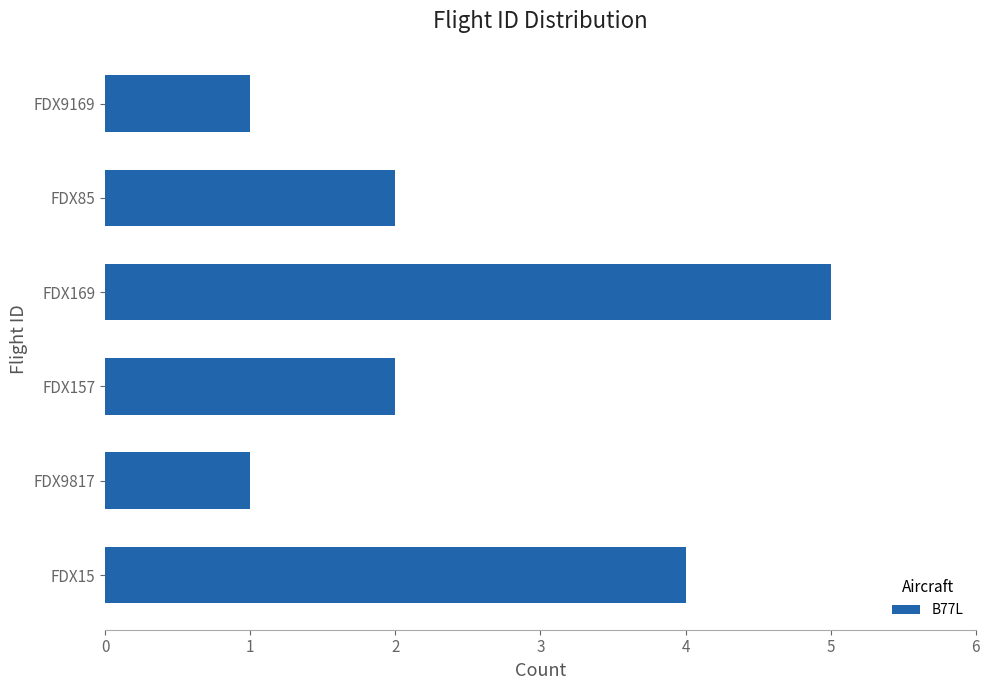

Reading bottom to top, transcribe all the data shown in this chart.

4	1	2	5	2	1